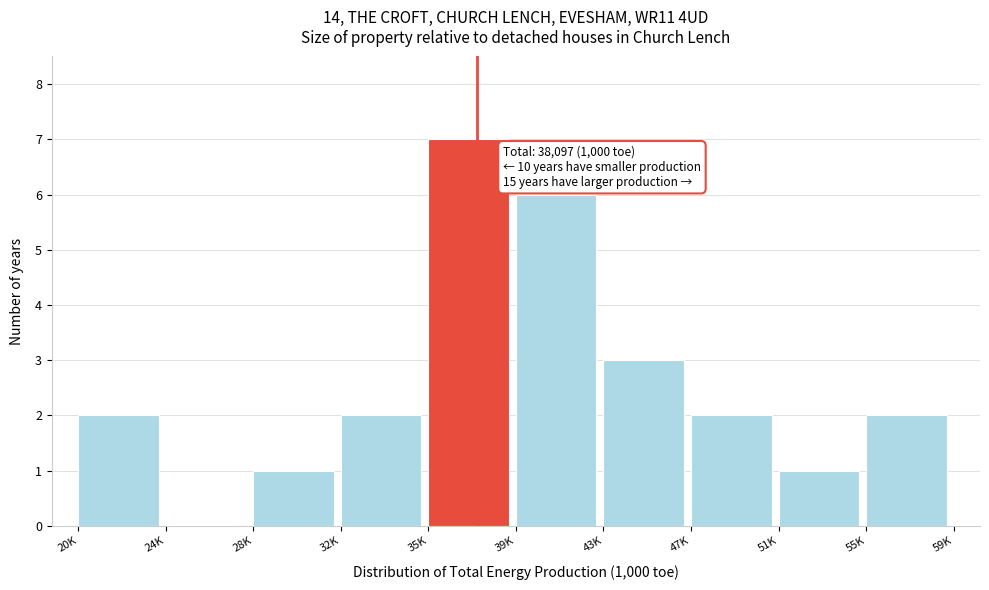

Reading left to right, extract all data points from this chart.

20K=2	24K=0	28K=1	32K=2	35K=7	39K=6	43K=3	47K=2	51K=1	55K=2